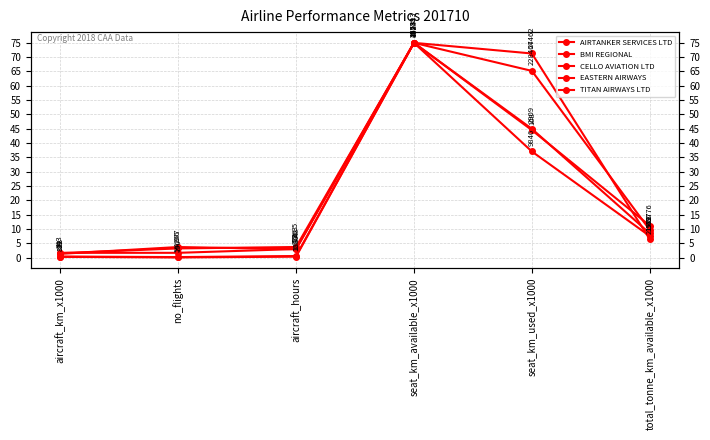

List the labels in order of BMI REGIONAL value, largest first.

seat_km_available_x1000, seat_km_used_x1000, total_tonne_km_available_x1000, aircraft_hours, no_flights, aircraft_km_x1000